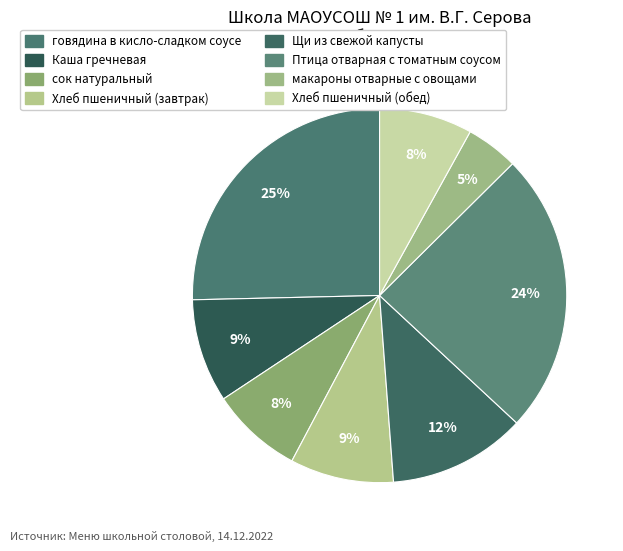

To the nearest percent, what is the average slice percentage?

12%